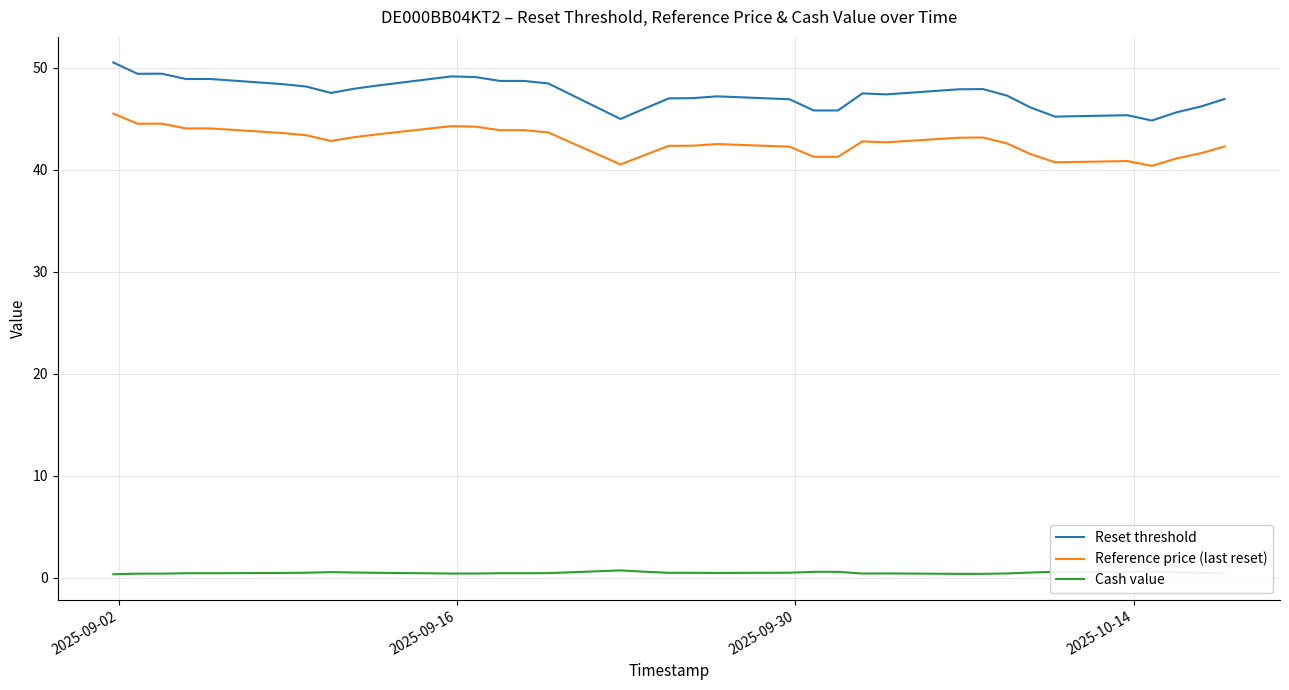

What is the difference between the maximum and minimum values in the Reset threshold series?

5.7